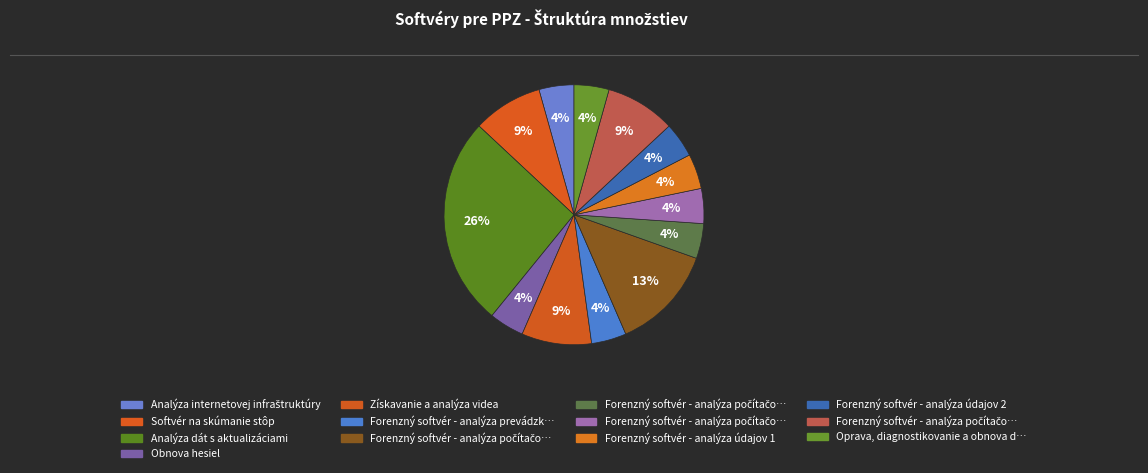

How many slices are in this pie chart?

13